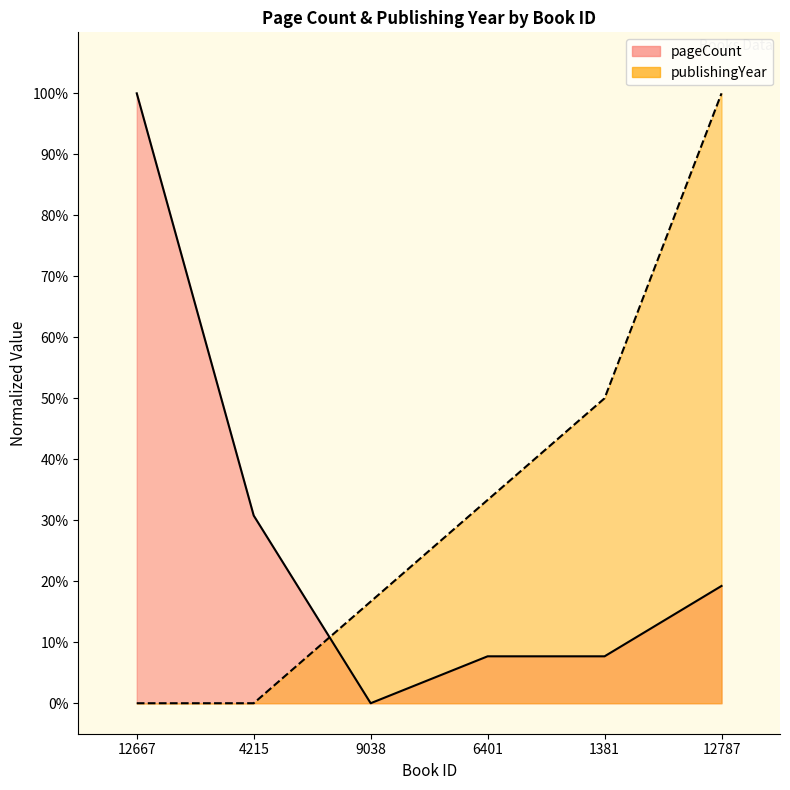

Which series has the largest total across all categories?

publishingYear